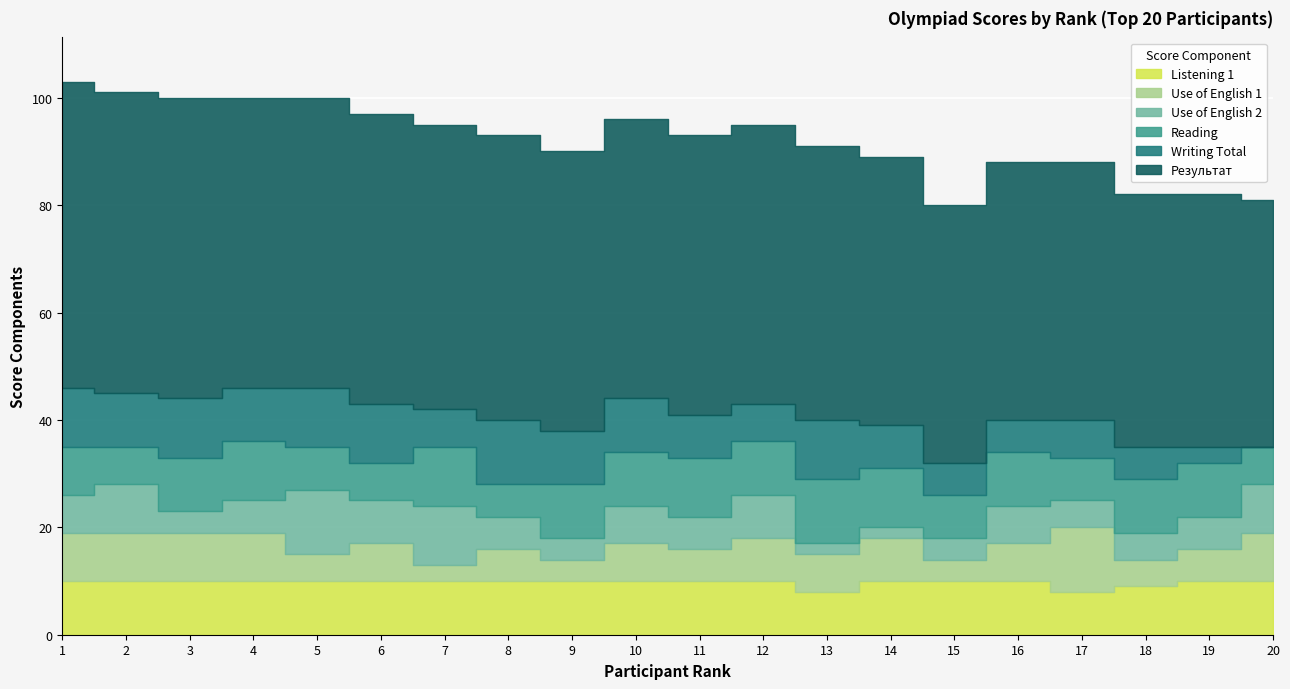

Between which two adjacent categories do Use of English 2 and Reading first intersect?

1 and 2